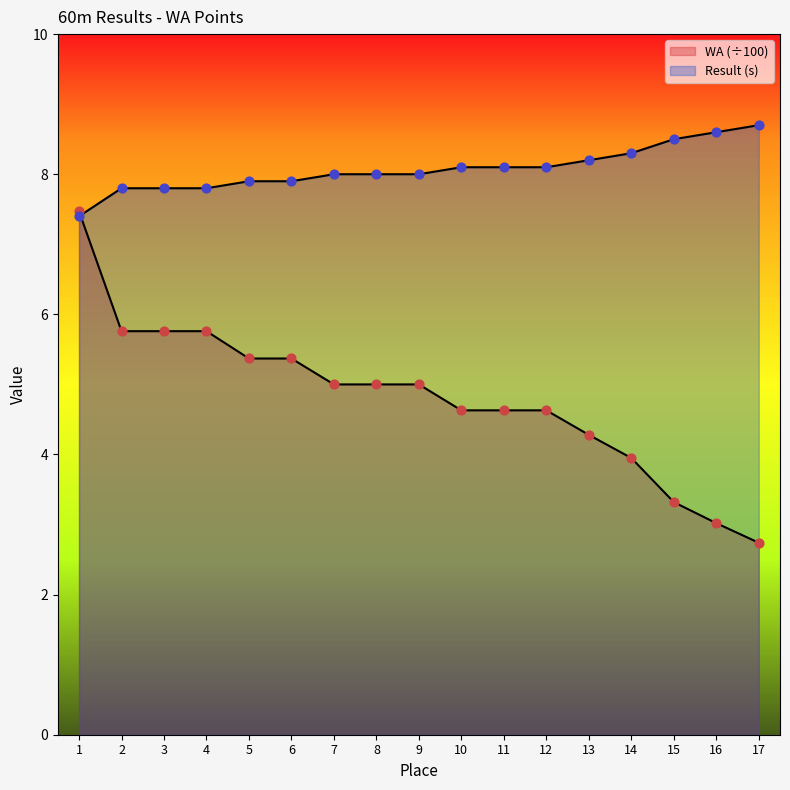

How many lines are shown in the chart?

2